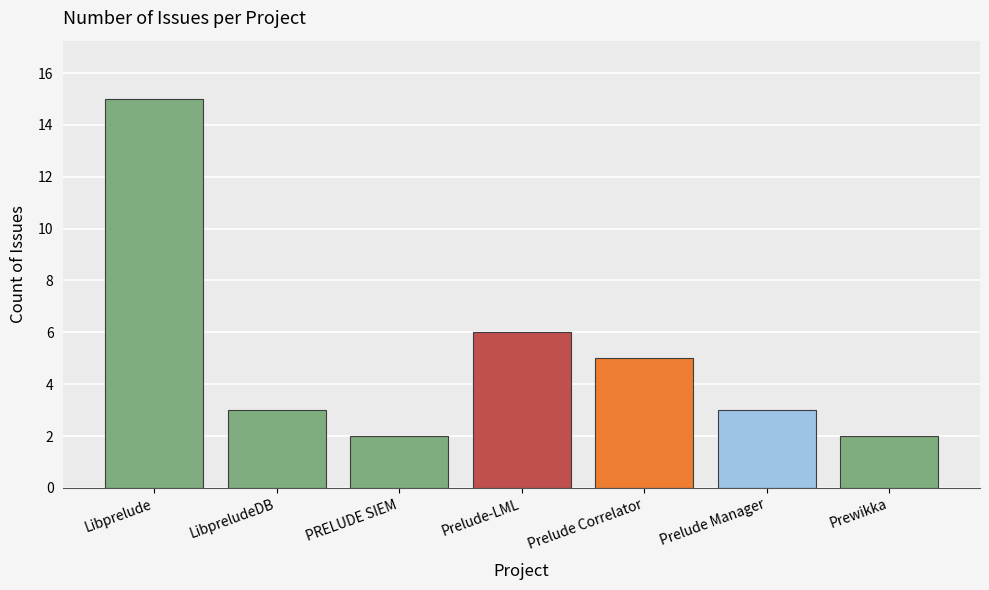

What is the approximate value at Libprelude, to the nearest 5?

15